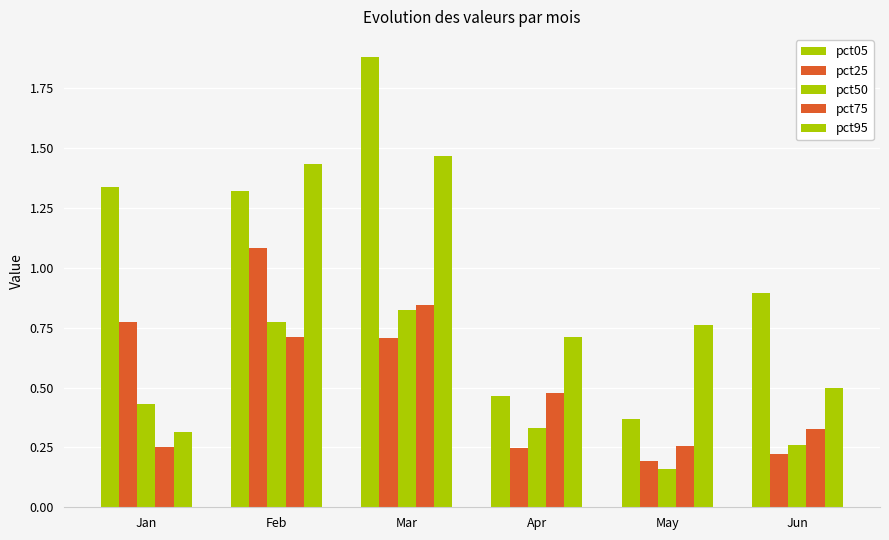

How many data points in pct05 are above 1?

3